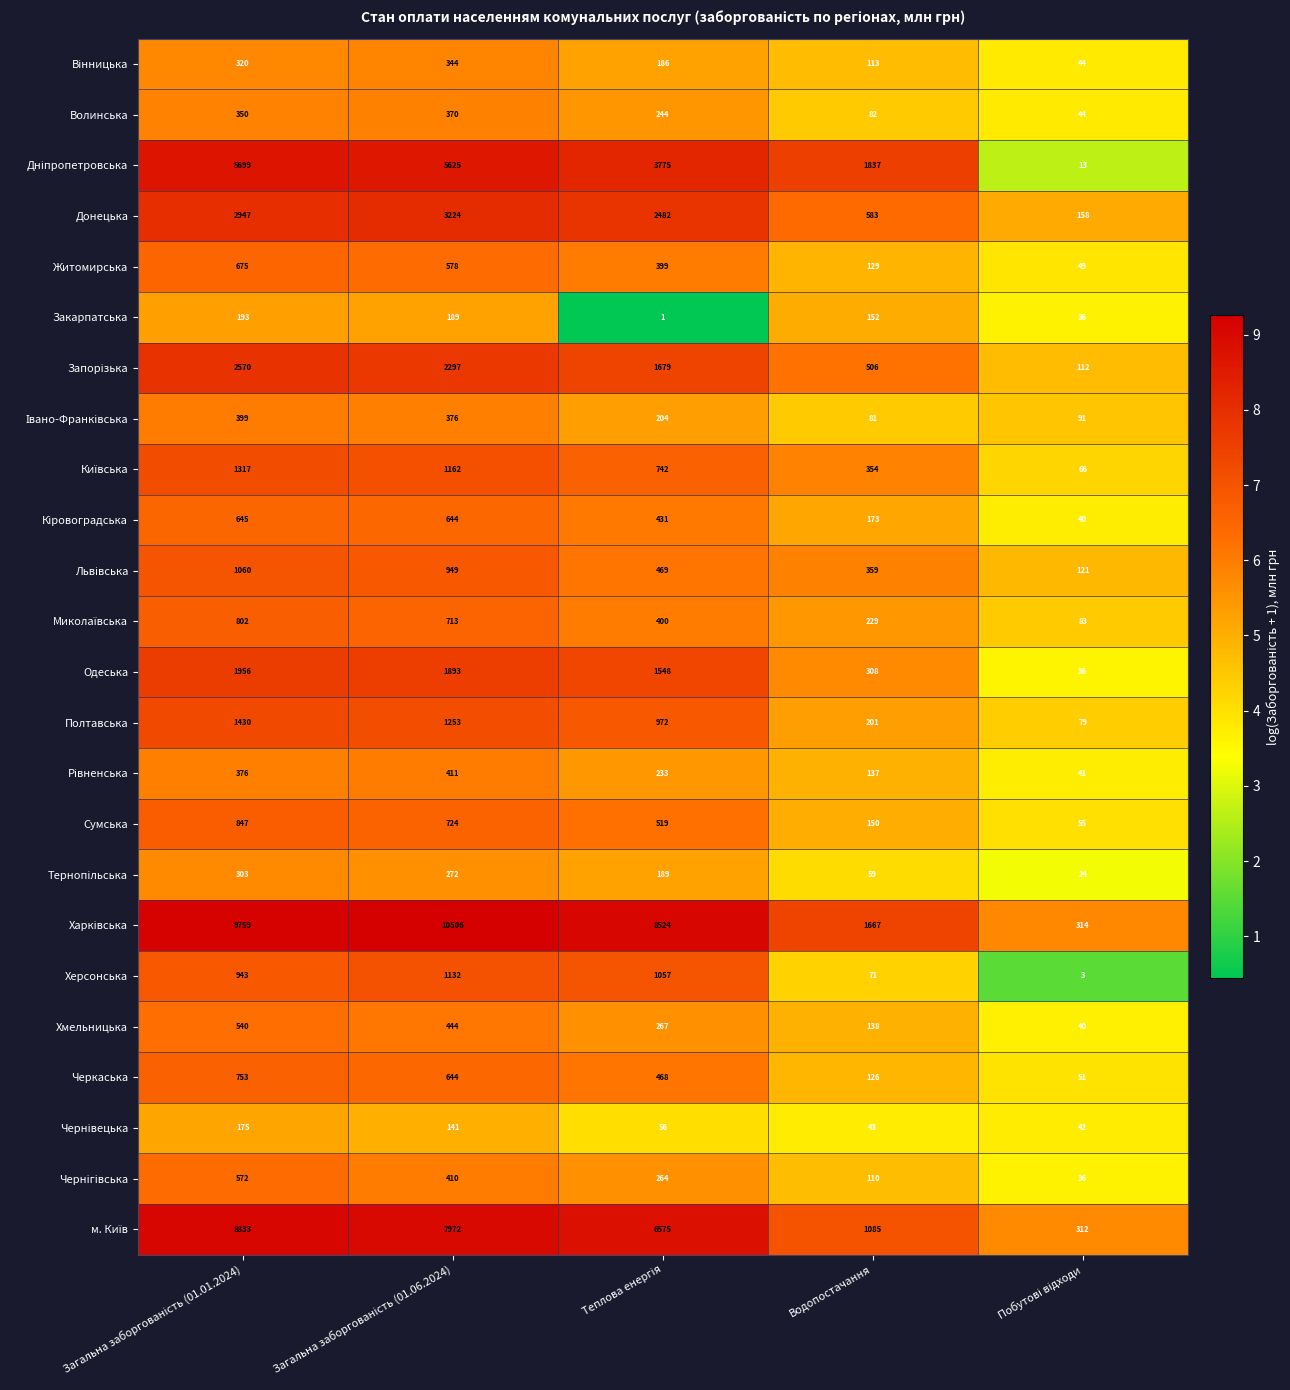

What is the difference between the second highest and second lowest values in the Волинська series?

268